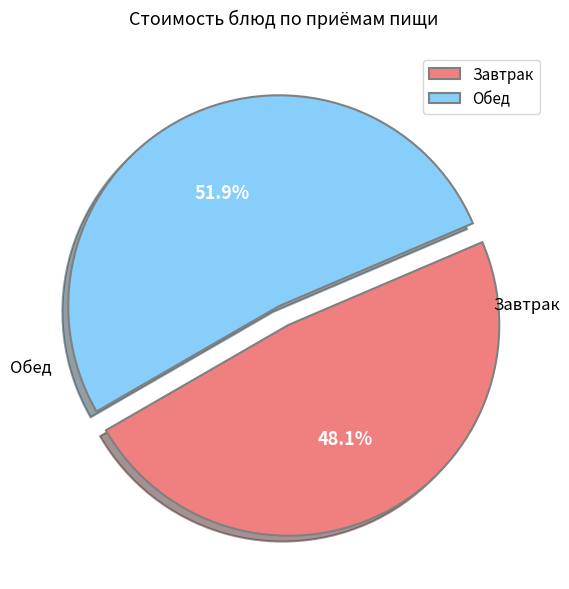

To the nearest percent, what is the difference between the largest and smallest slice percentages?

4%